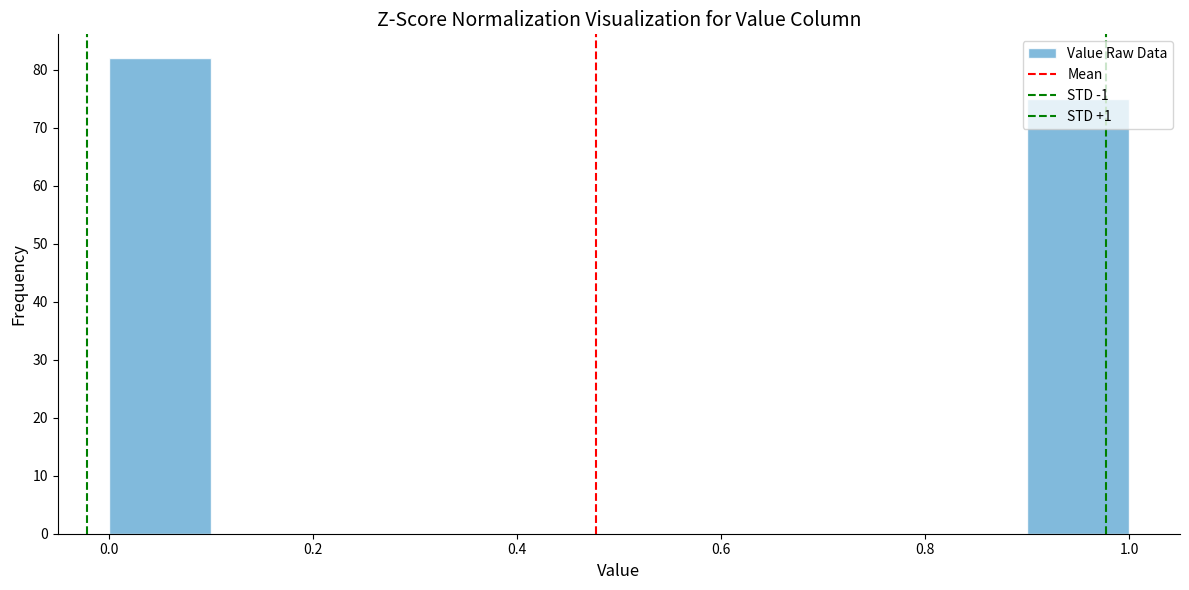

How tall is the bar that spans 0.9 to 1.0 on the x-axis? The values are not printed on the chart, so give them approximately, as read against the axis.

75